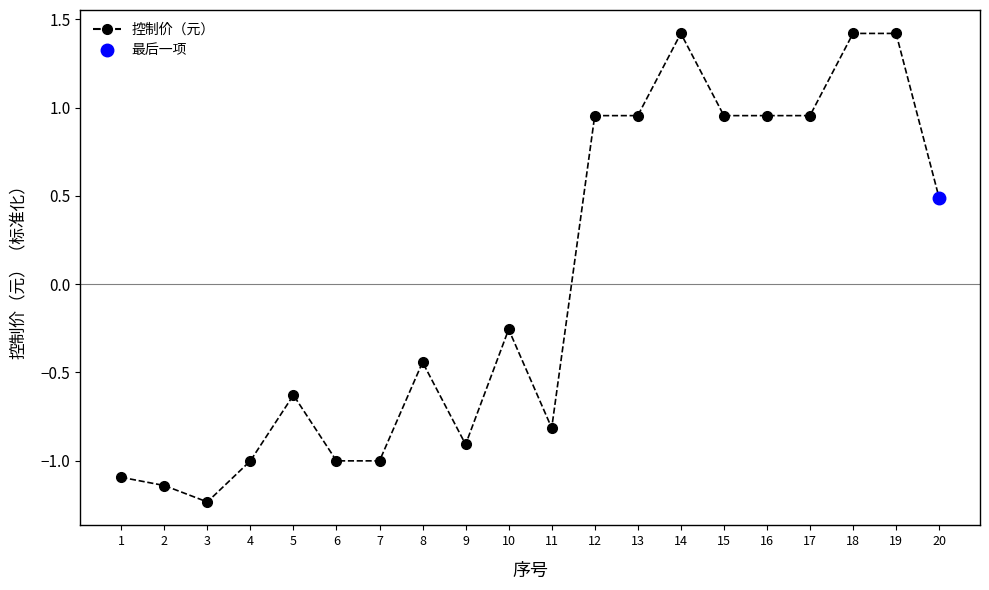

Where is the data nearest to the value 0?

10